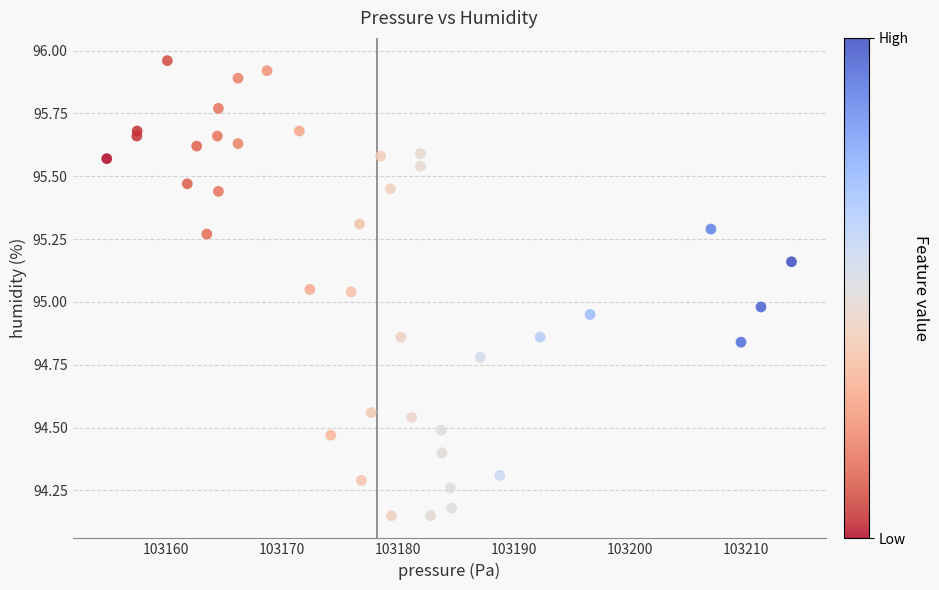

What is the range of Y values (max minus min)?

1.8